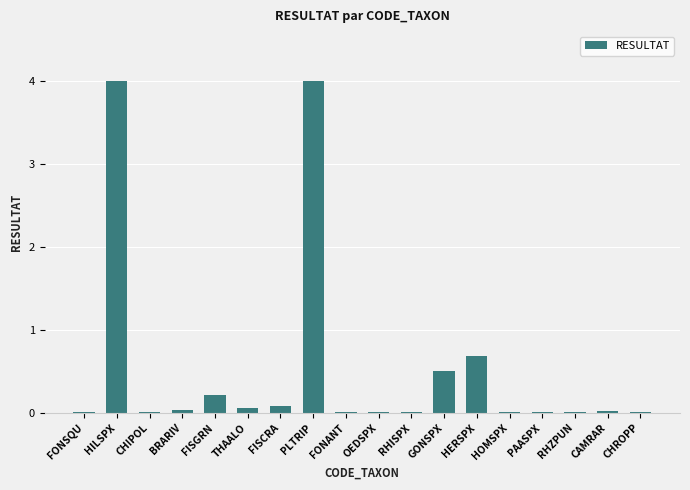

What is the greatest value displayed?

4.0